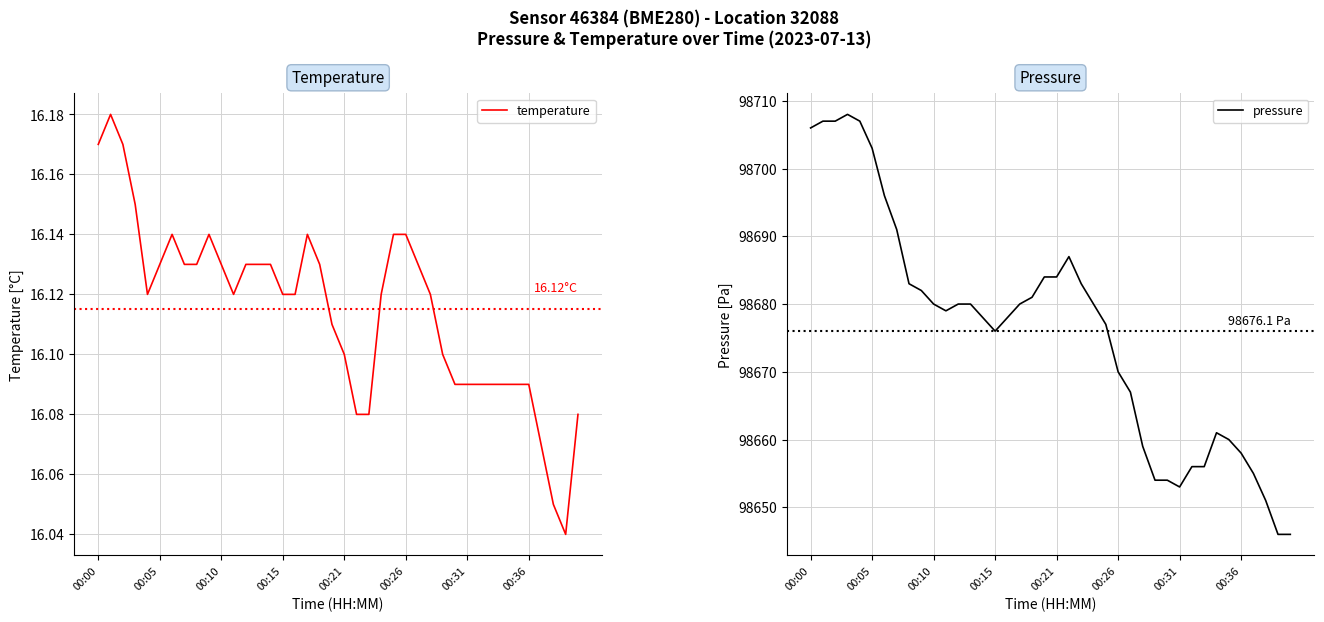

True or false: temperature and pressure cross at least once.

False